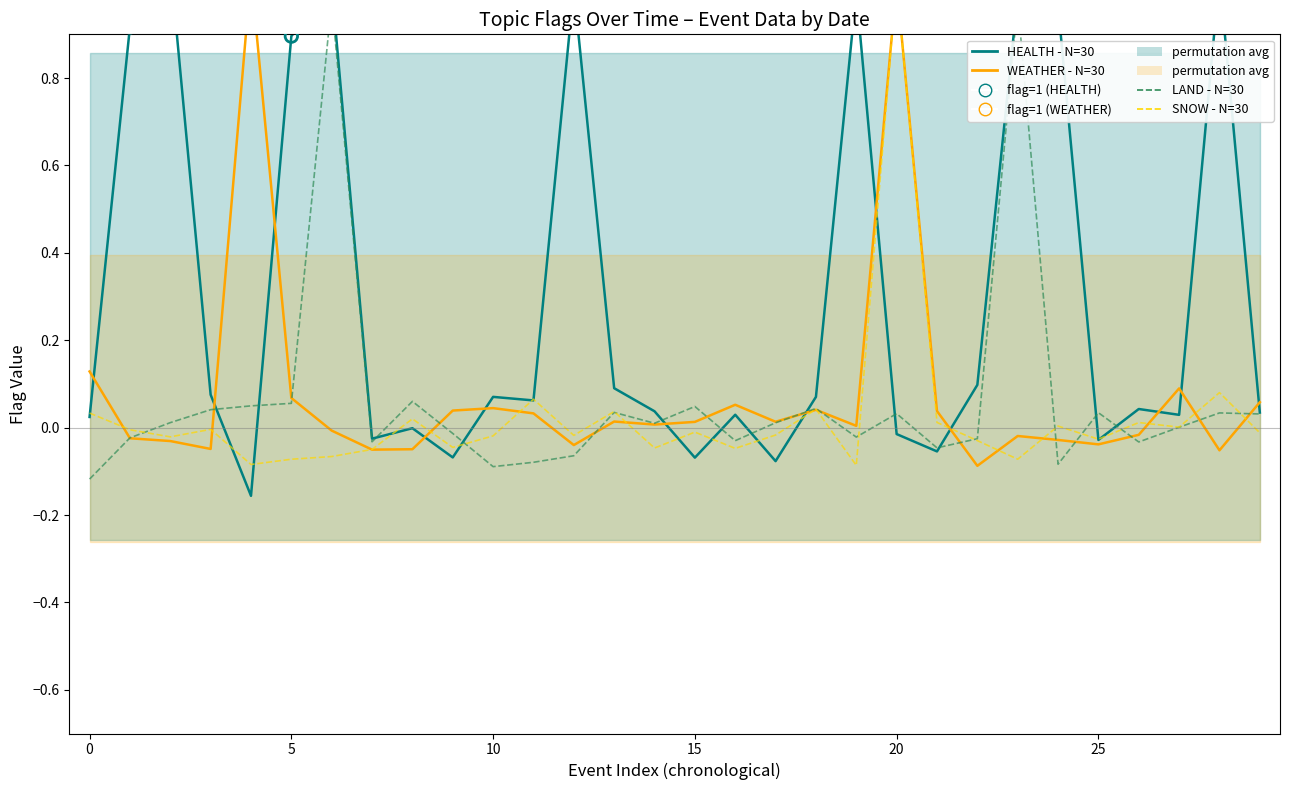

Which series reaches the maximum Y coordinate?

HEALTH (n=30)